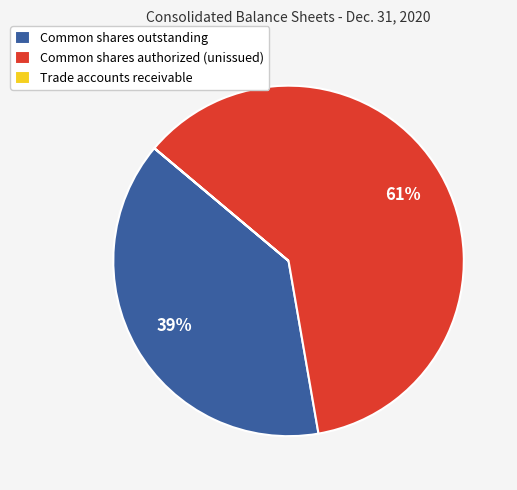

Which slice is the largest?

Common shares authorized (unissued)